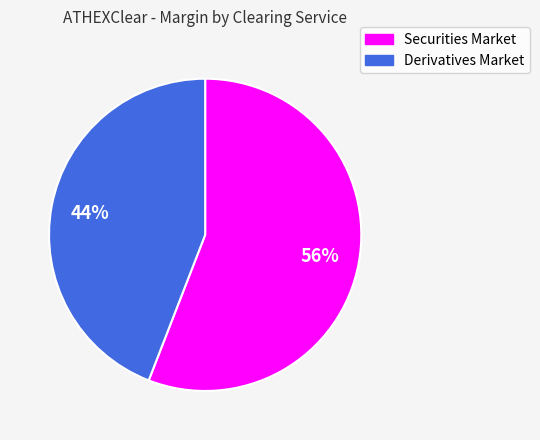

Between Derivatives Market and Securities Market, which is larger?

Securities Market